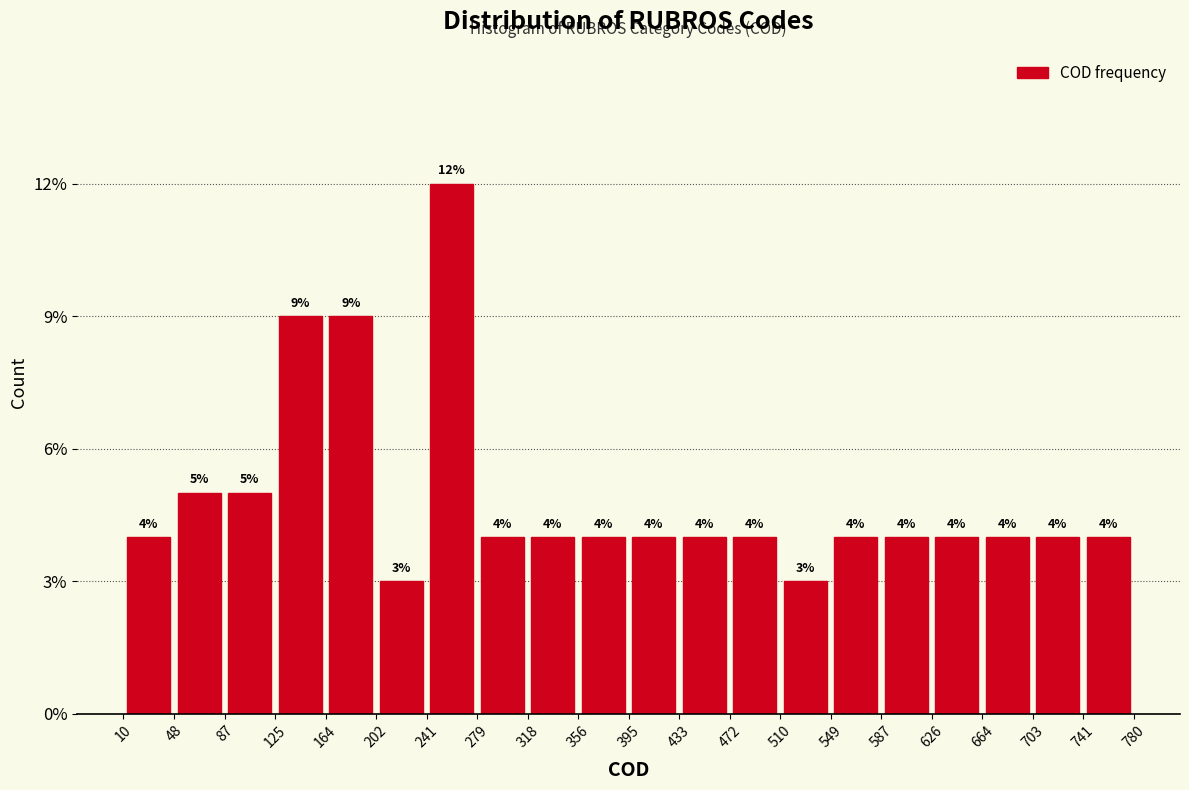

Reading left to right, list every bar in this chart as the range it spans on the x-axis followed by its height.

10 to 48: 4
48 to 87: 5
87 to 125: 5
125 to 164: 9
164 to 202: 9
202 to 241: 3
241 to 279: 12
279 to 318: 4
318 to 356: 4
356 to 395: 4
395 to 433: 4
433 to 472: 4
472 to 510: 4
510 to 549: 3
549 to 587: 4
587 to 626: 4
626 to 664: 4
664 to 703: 4
703 to 741: 4
741 to 780: 4